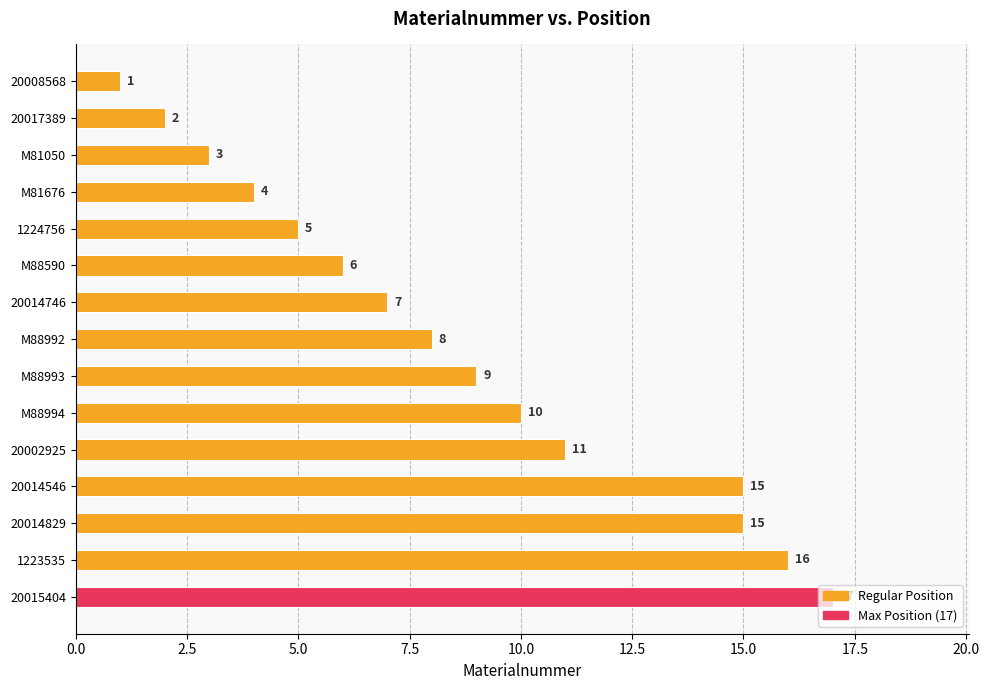

Which has a higher value, M81050 or 20017389?

M81050